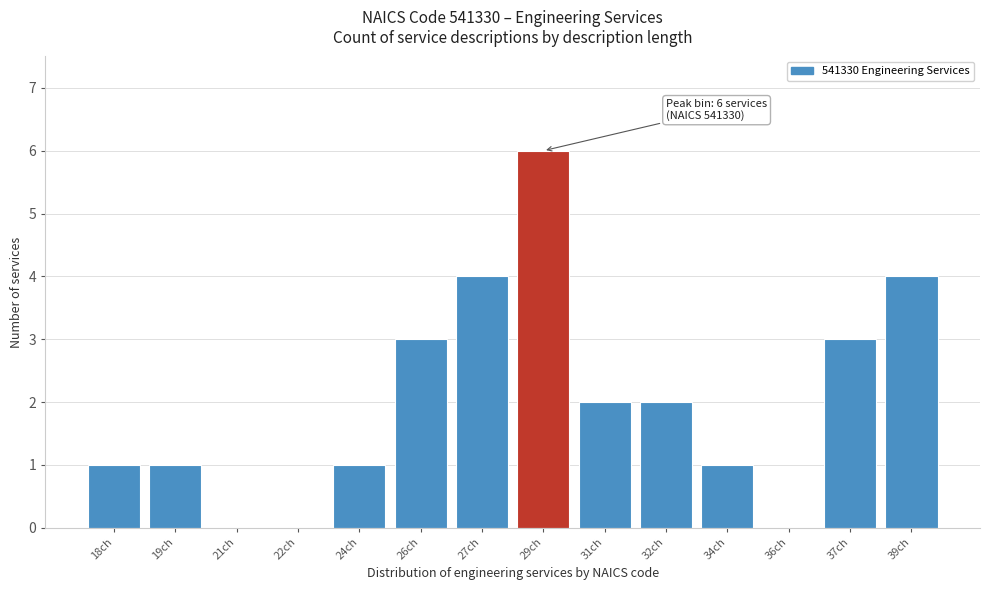

Reading left to right, extract all data points from this chart.

18ch=1	19ch=1	21ch=0	22ch=0	24ch=1	26ch=3	27ch=4	29ch=6	31ch=2	32ch=2	34ch=1	36ch=0	37ch=3	39ch=4